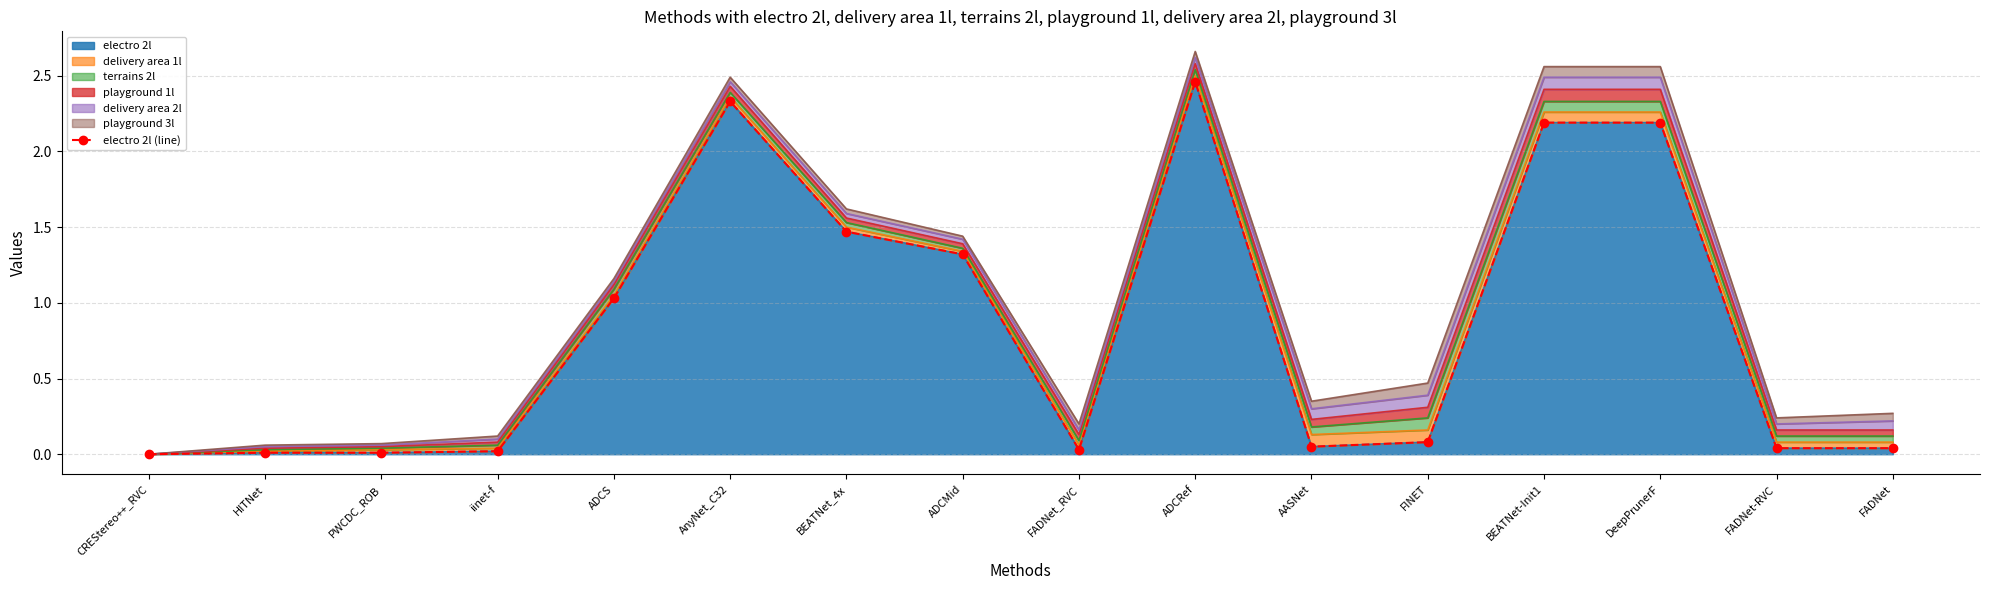

The value of electro 2l at CREStereo++_RVC is 0.0. True or false?

True